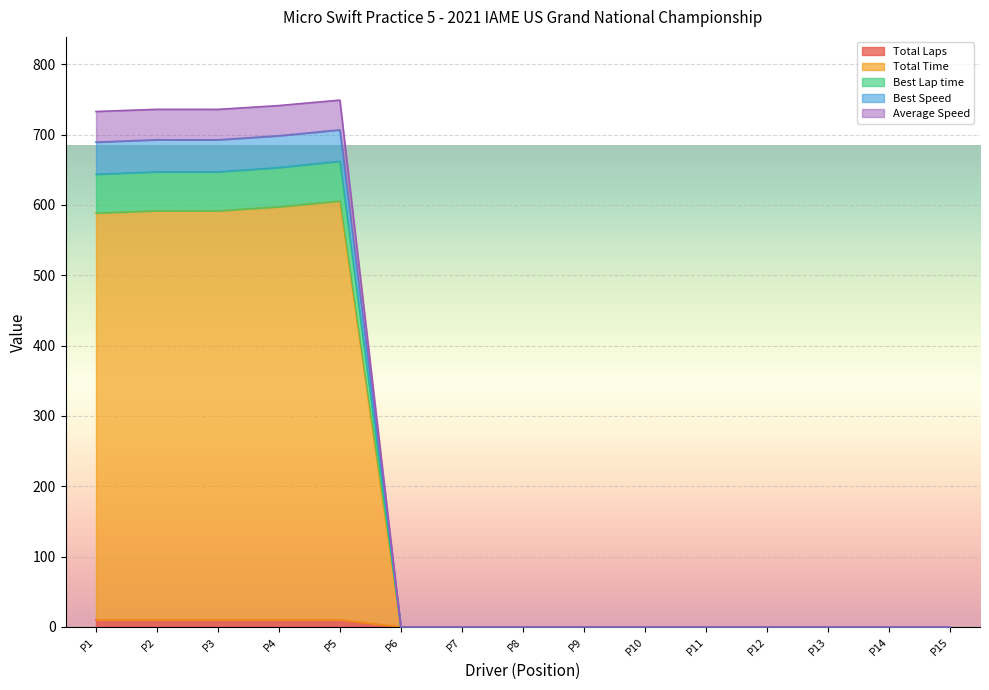

True or false: Best Speed and Average Speed cross at least once.

False